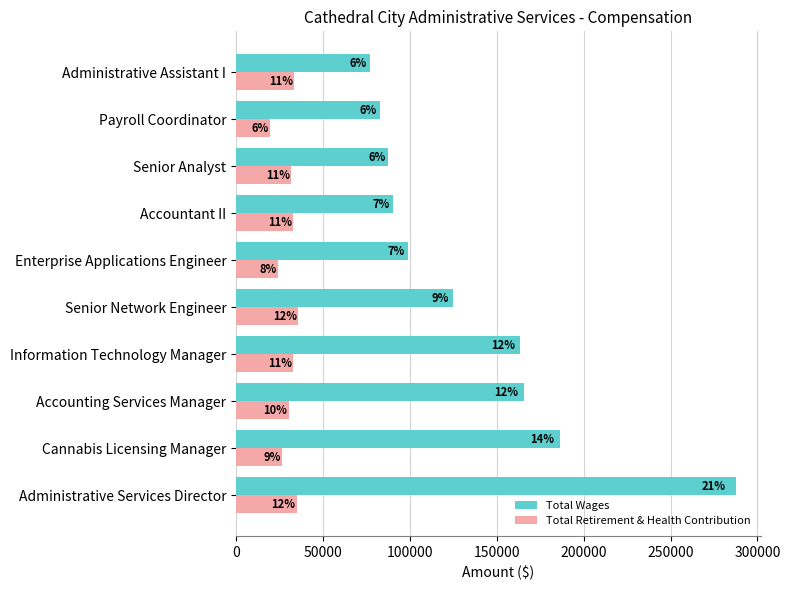

Which series has the widest spread of values?

Total Wages